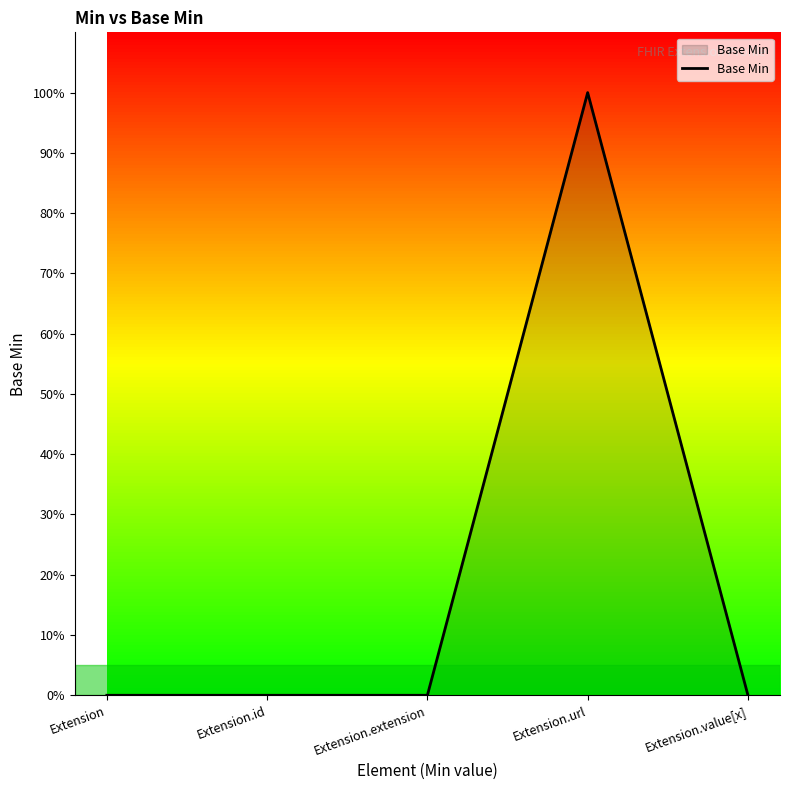

Reading right to left, transcribe all the data shown in this chart.

0	1	0	0	0